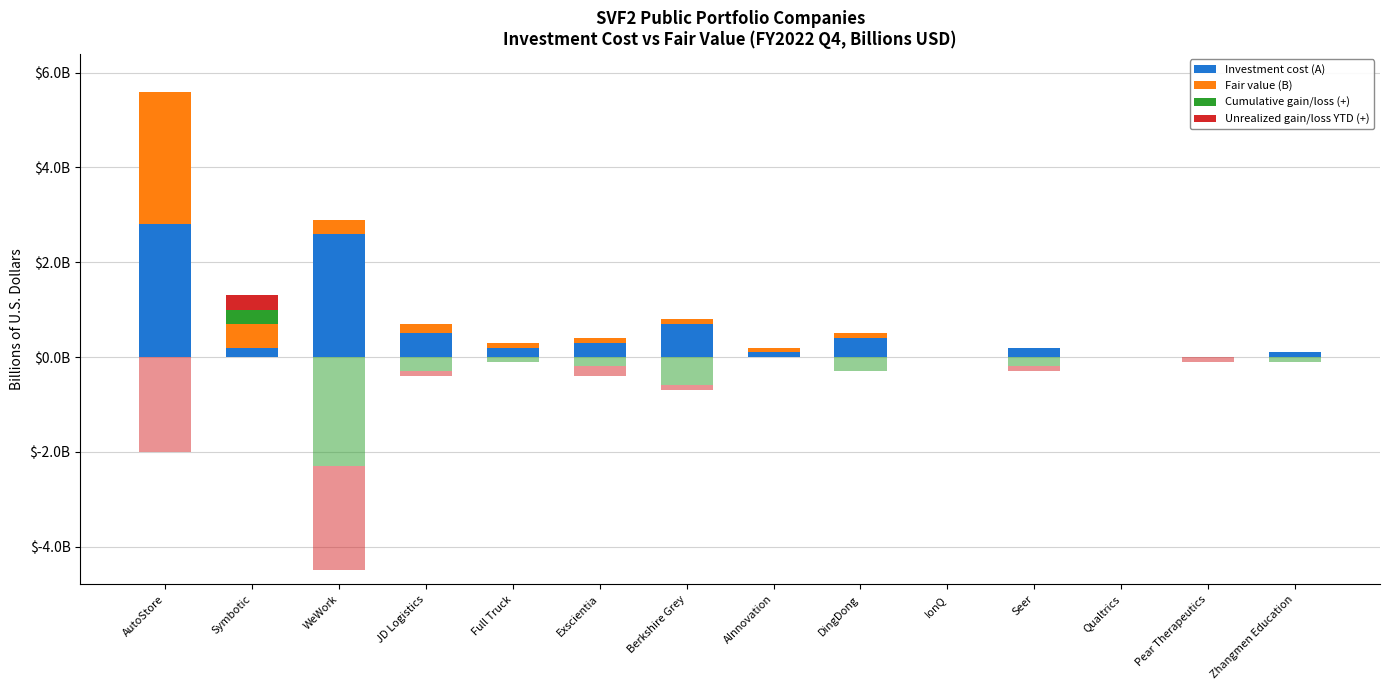

How many groups of bars are there?

14